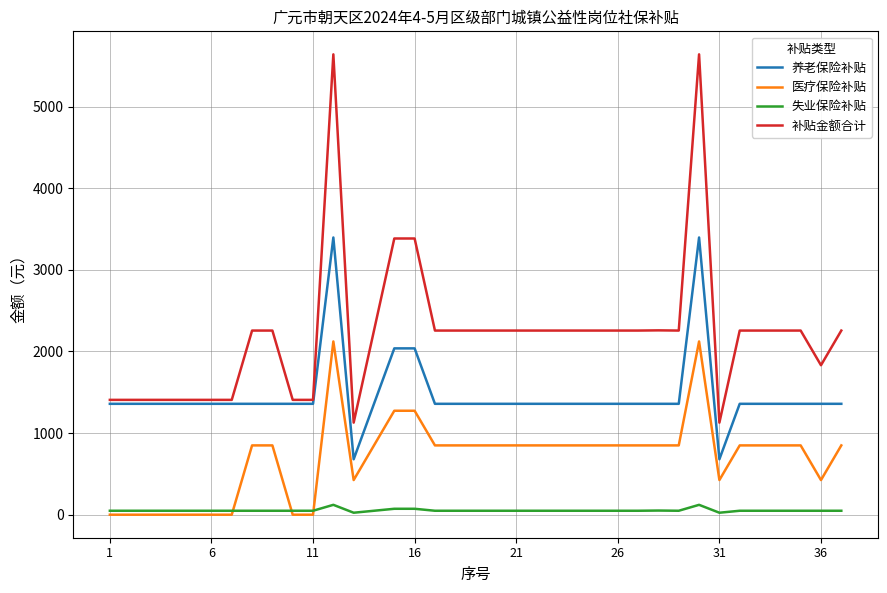

Rank the series by their maximum value, from highest to lowest.

补贴金额合计, 养老保险补贴, 医疗保险补贴, 失业保险补贴